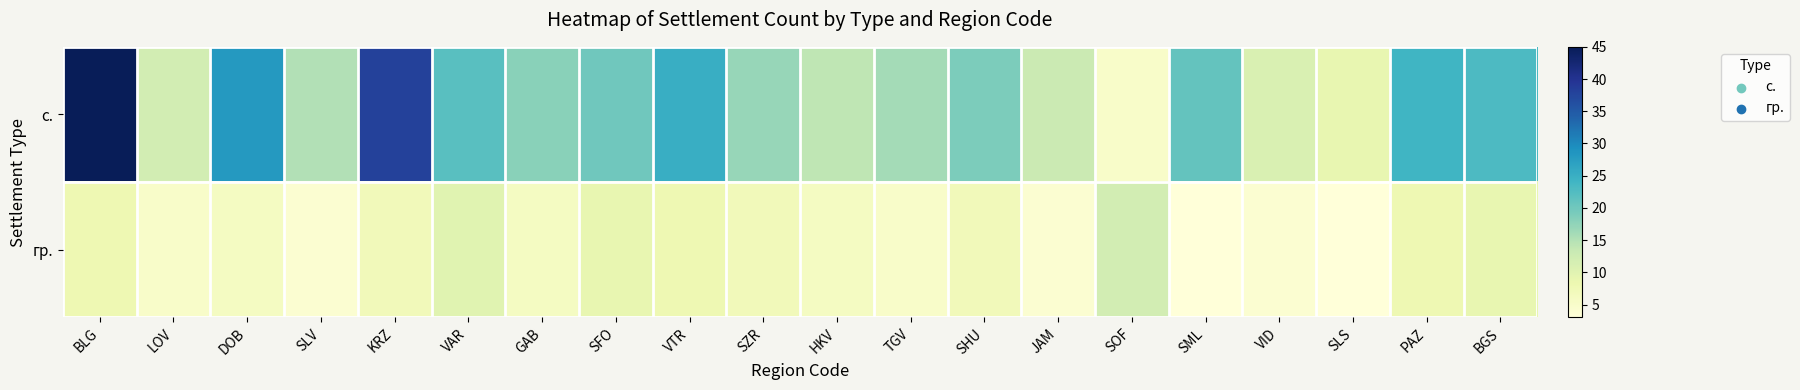

Which has a higher value, BLG or SZR?

BLG